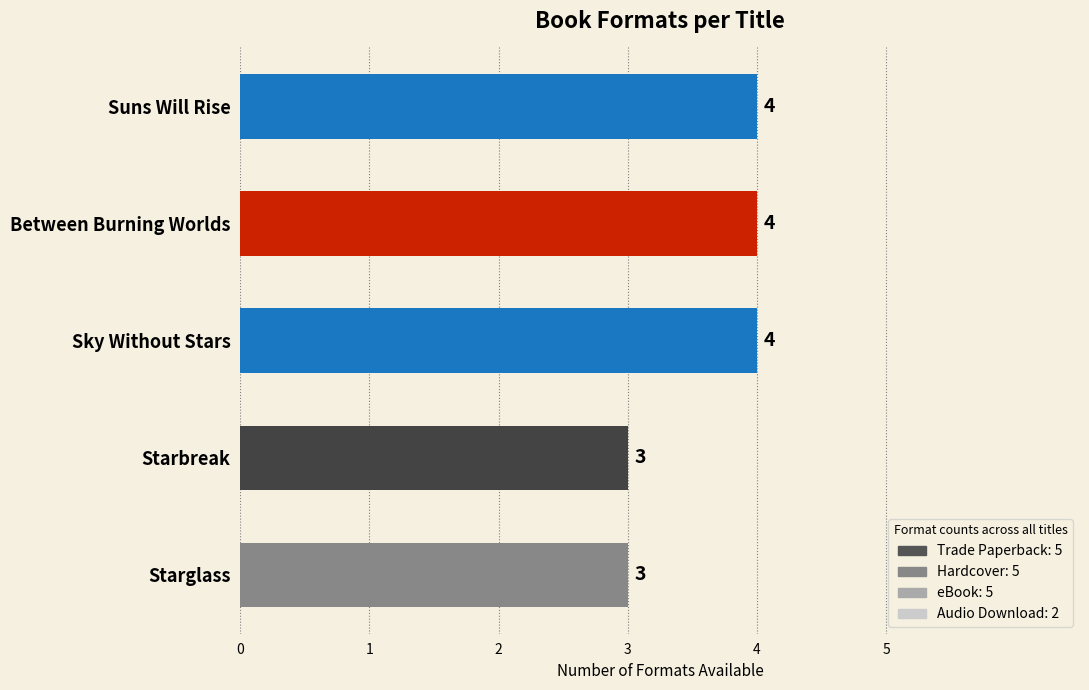

Reading top to bottom, list all the values displayed in this chart.

Suns Will Rise=4	Between Burning Worlds=4	Sky Without Stars=4	Starbreak=3	Starglass=3